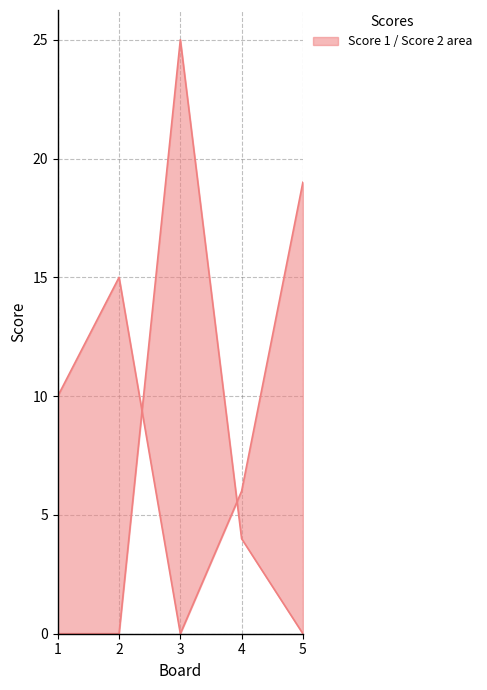

Is the value of Score 2 at 4 greater than the value of Score 1 at 3?

Yes